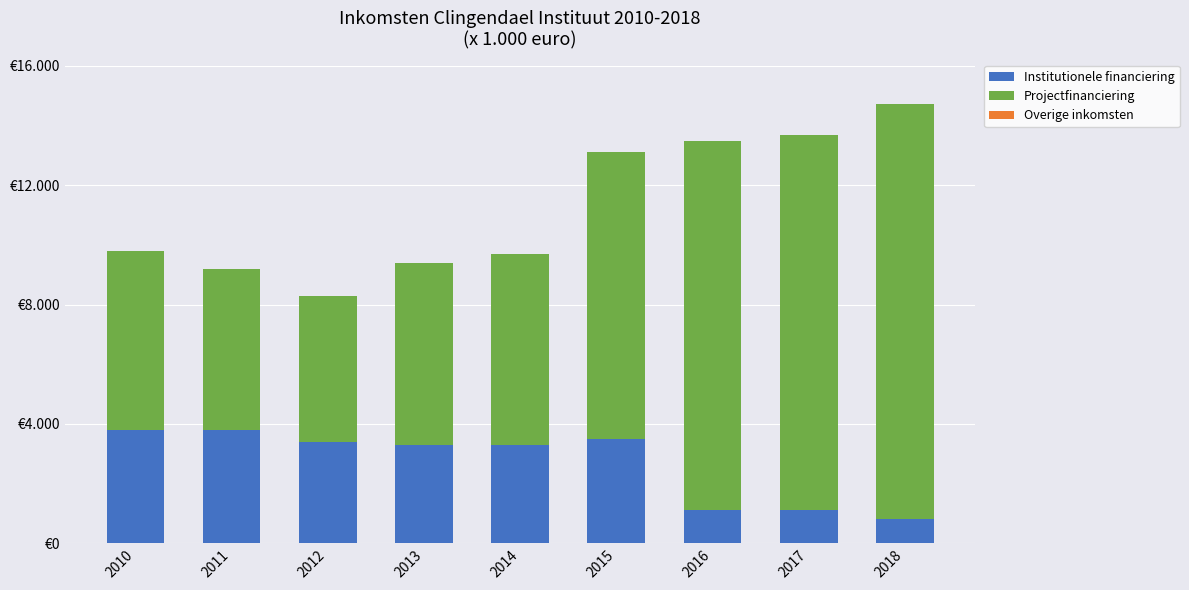

Are the bars horizontal?

No